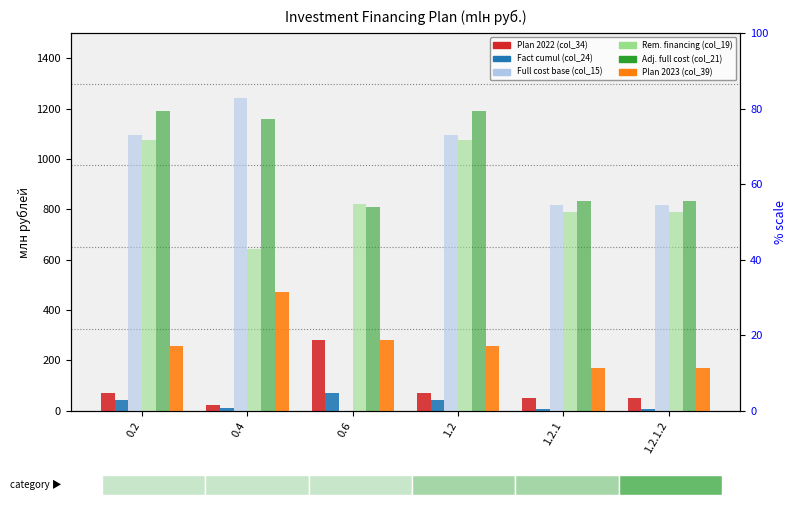

Reading right to left, list all the values displayed in this chart.

col_34: 49.1	49.1	68.7	280.0	22.5	68.7
col_24: 8.4	8.4	42.5	70.5	9.1	42.5
col_15: 817.3	817.3	1096.8	0.0	1243.6	1096.8
col_19: 790.8	790.8	1077.6	822.9	643.2	1077.6
col_21: 834.1	834.1	1189.3	807.8	1158.9	1189.3
col_39: 168.5	168.5	256.6	282.7	472.5	256.6